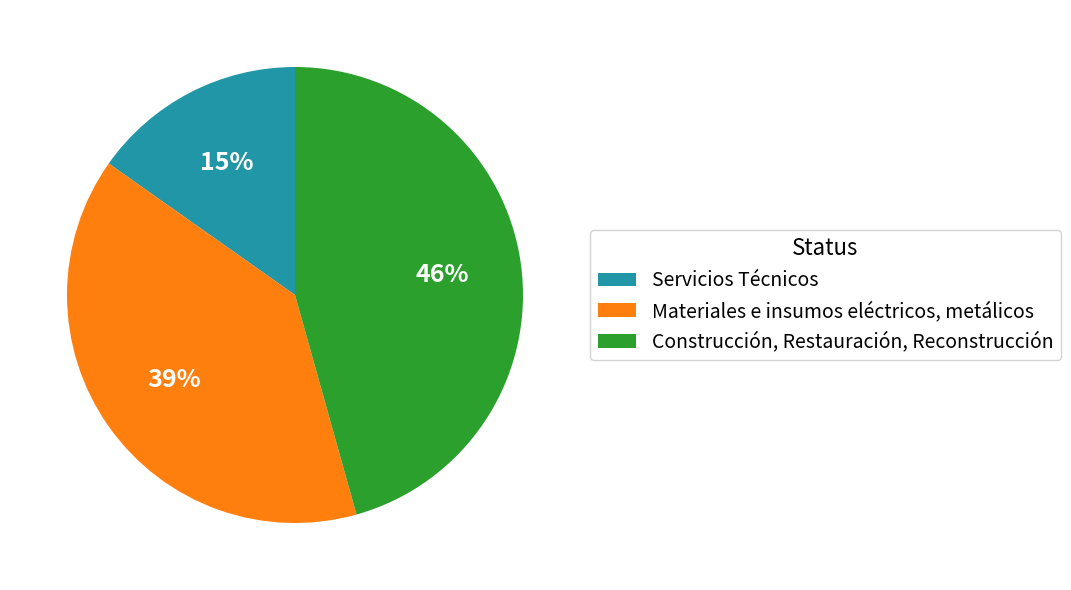

To the nearest percent, what percentage of the pie is Materiales e insumos eléctricos, metálicos?

39%